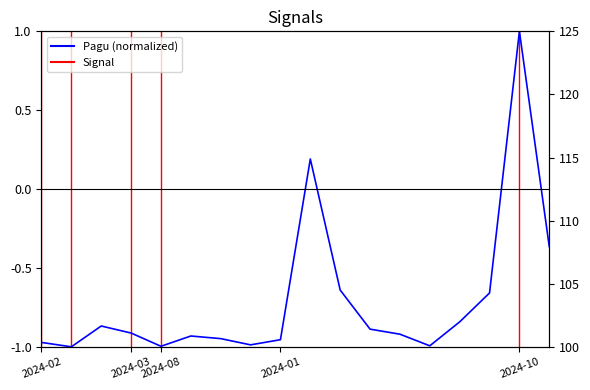

Is it true that the value at 2024-01-01 is -0.9?

True